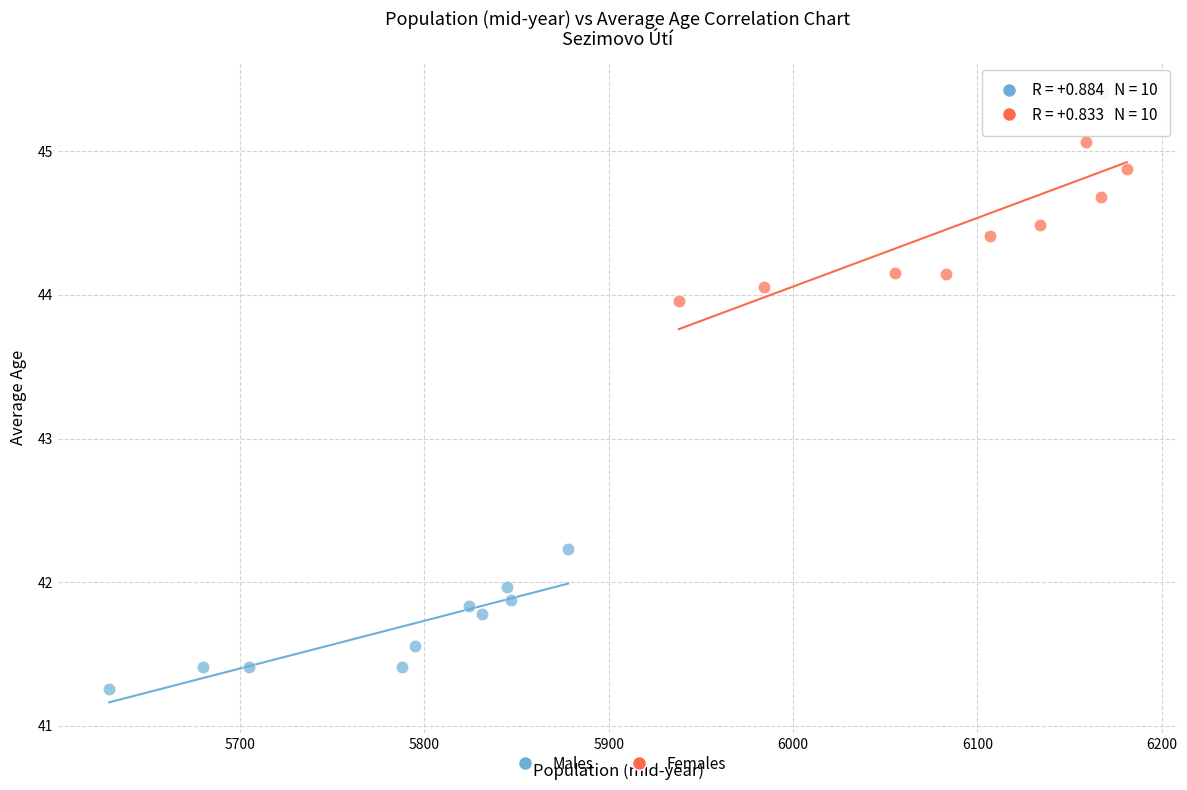

What are all the series names shown in the legend?

Males, Females